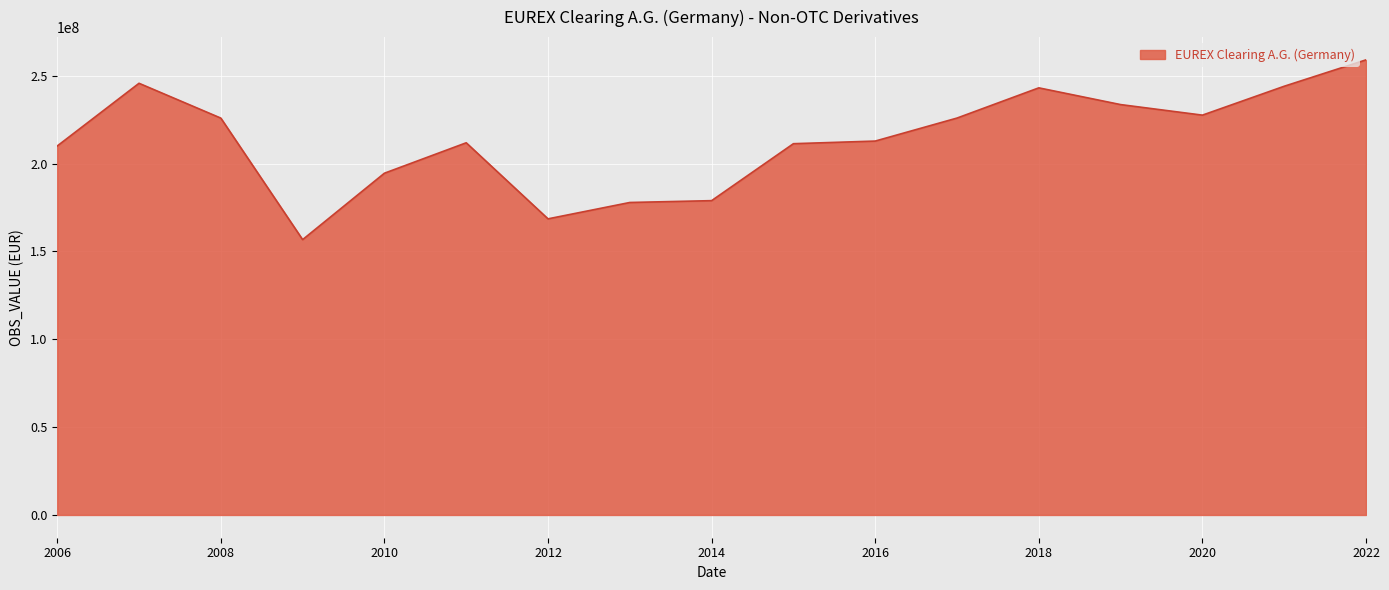

What is the maximum value shown in the chart?

259092910